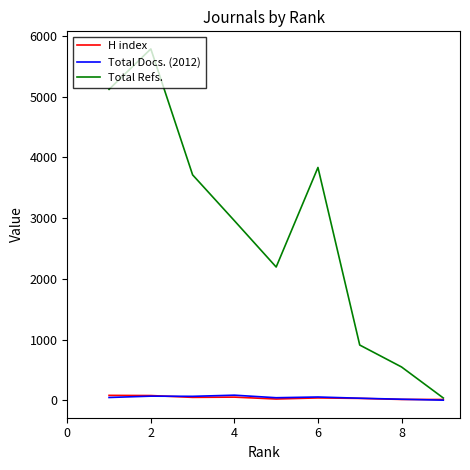

What is the greatest value displayed?

5787